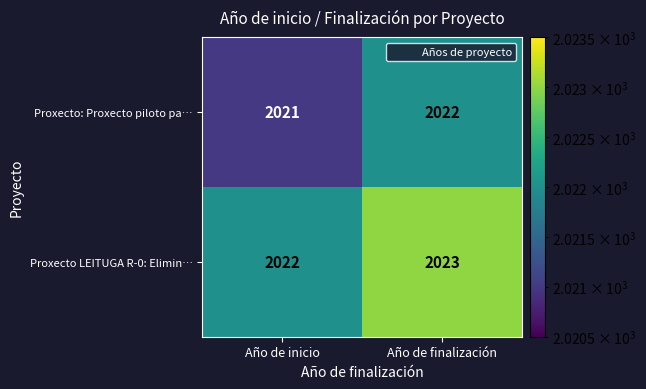

Which category has the highest value in the Proxecto: Proxecto piloto pa… series?

Año de finalización